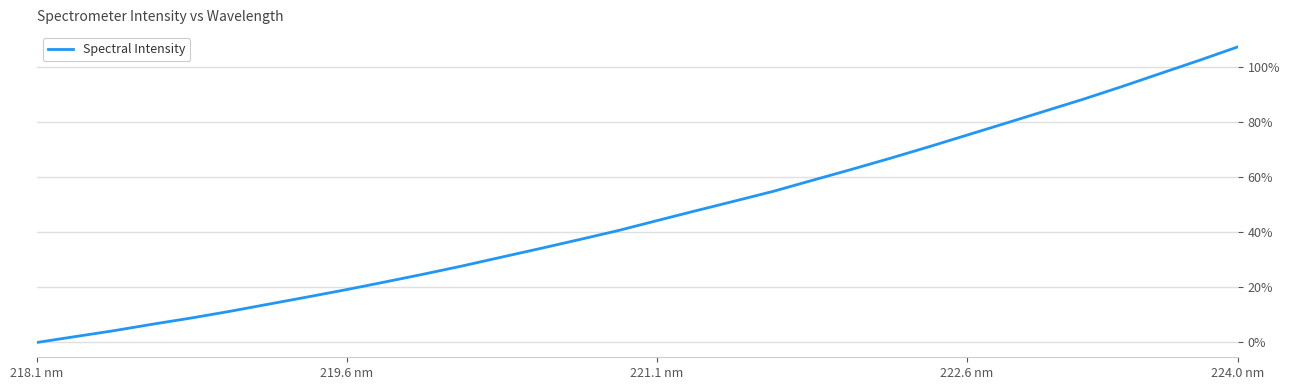

How many distinct data groups are displayed?

1